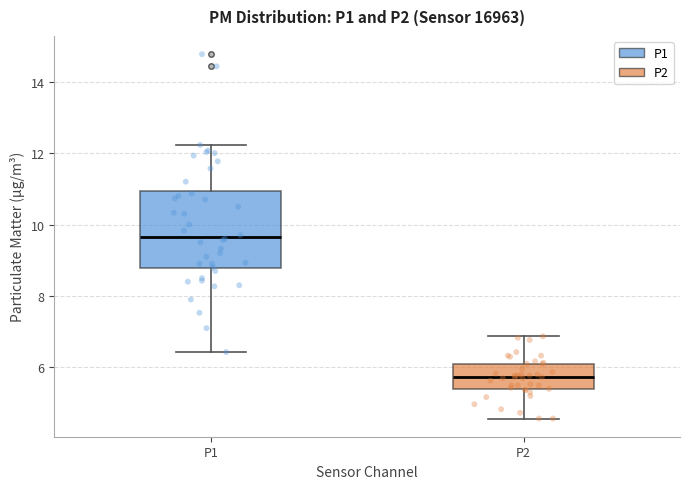

Comparing the boxes themselves (not the whiskers), which one is the tallest?

P1